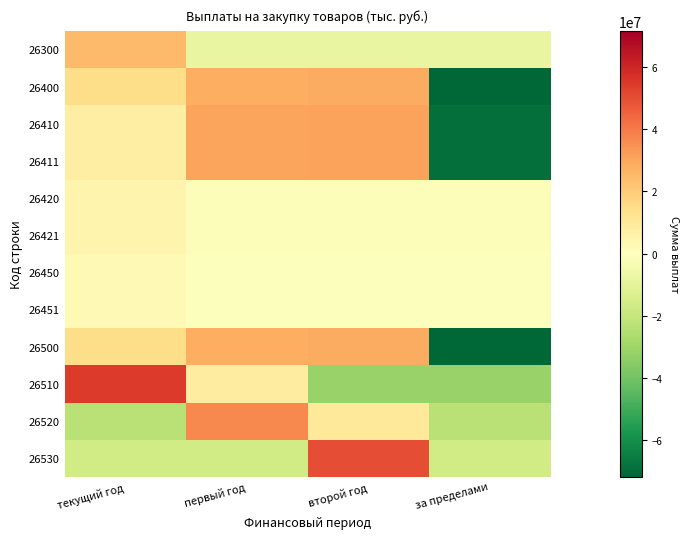

What is the total value across all series at за пределами?

-366738135.5